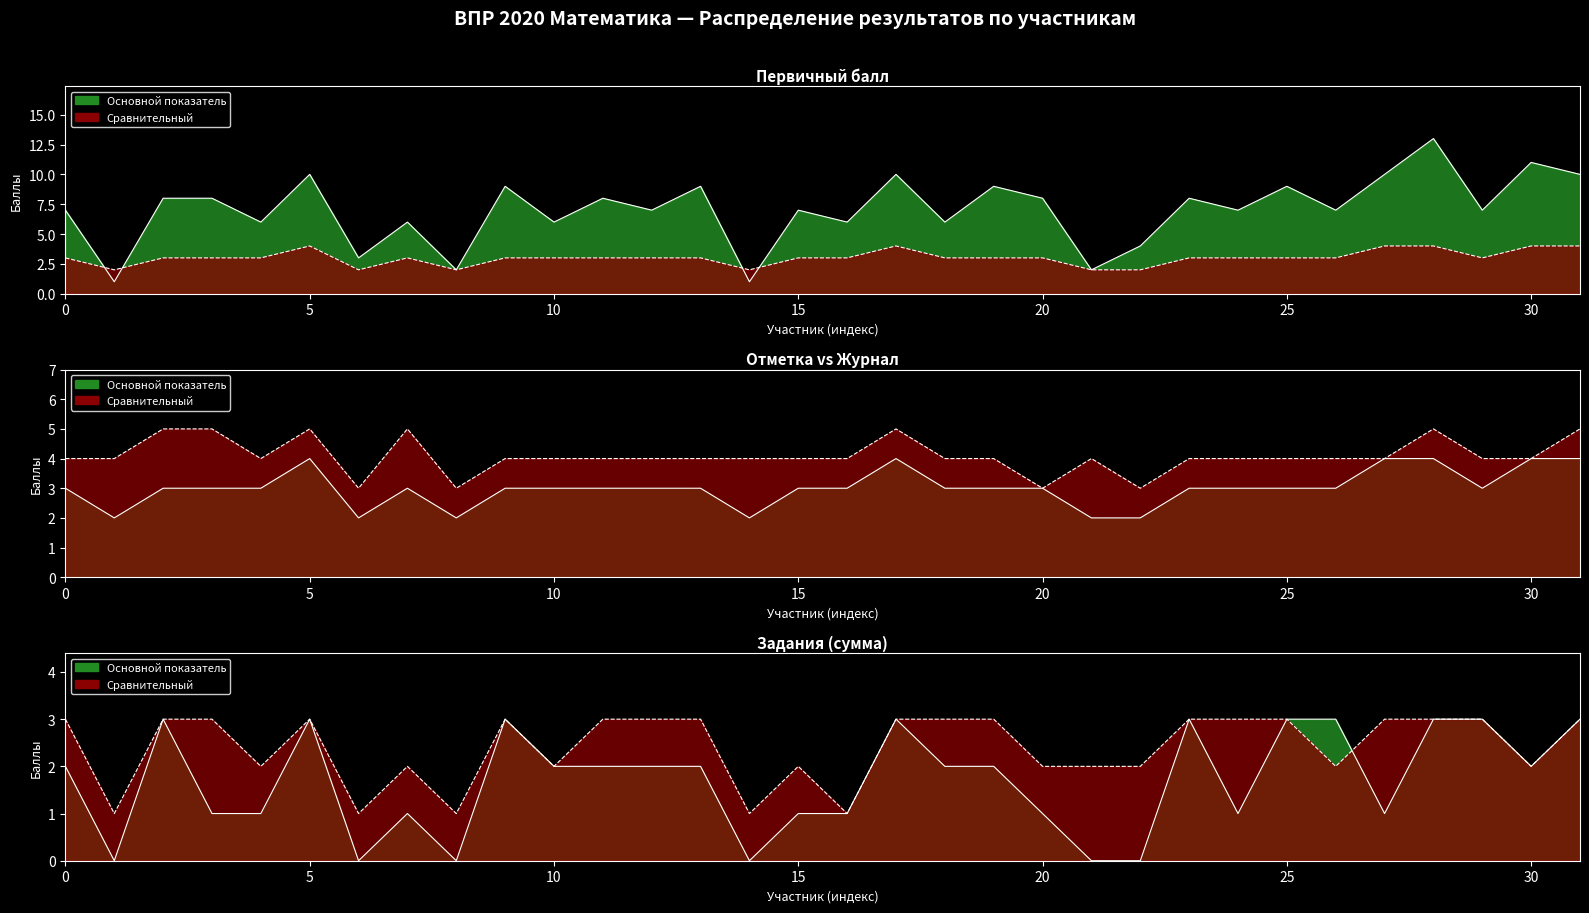

Which series has the largest total across all categories?

Первичный балл